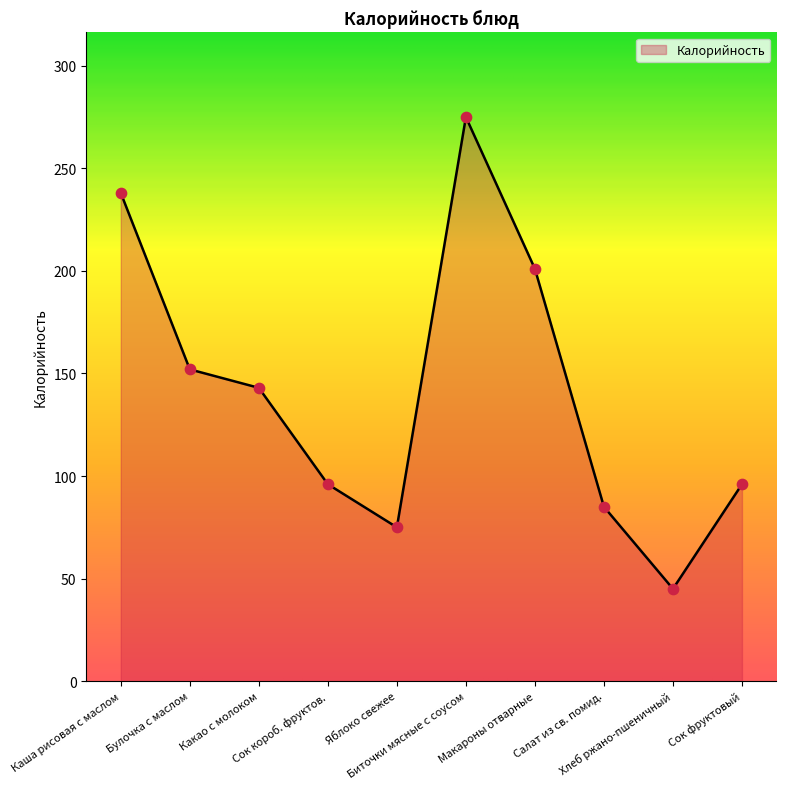

What is the change in value from Булочка с маслом to Какао с молоком?

-9